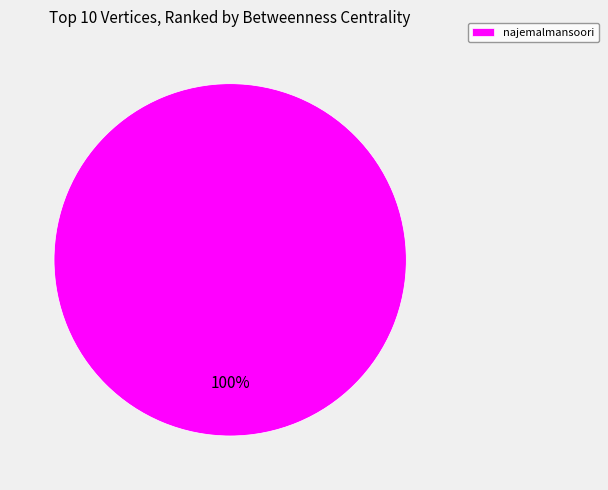

The najemalmansoori slice represents 89% of the pie. True or false?

False